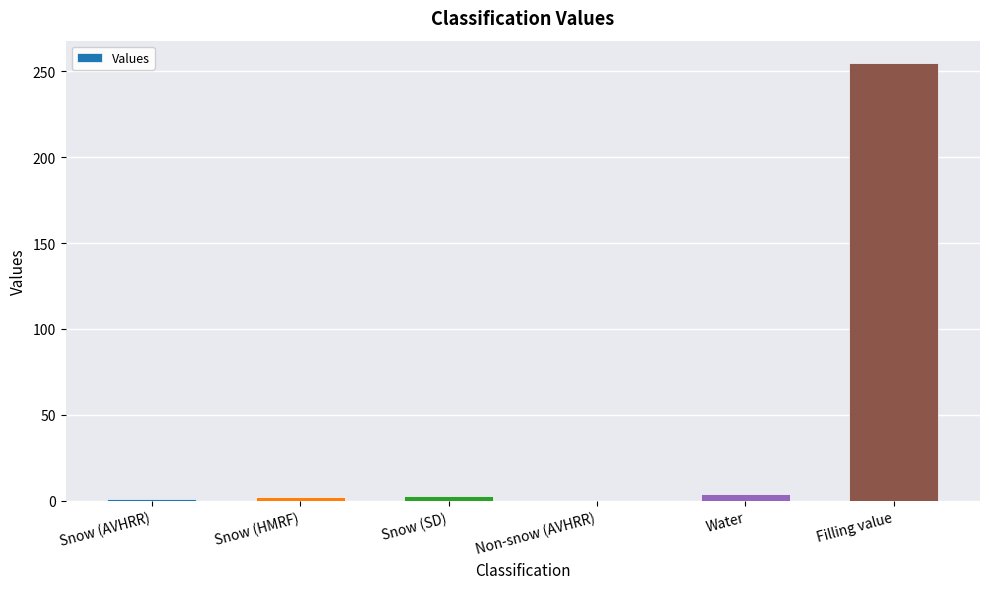

What is the difference between the values at Non-snow (AVHRR) and Snow (AVHRR)?

1